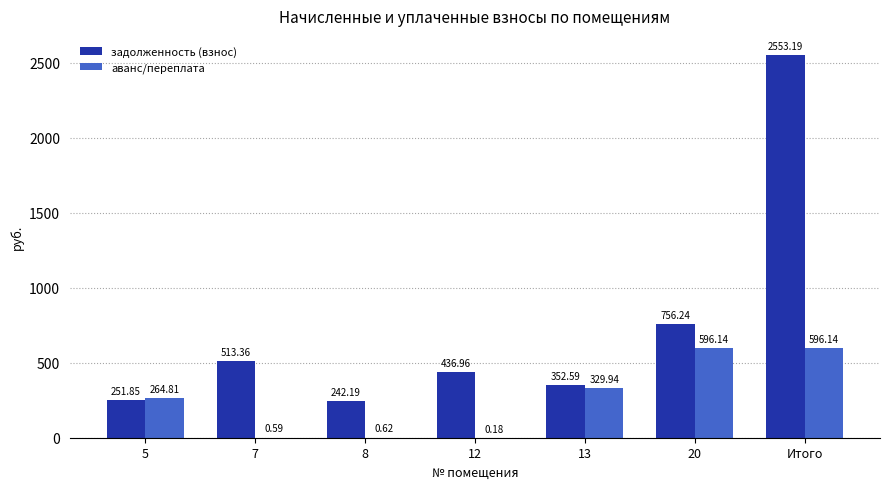

Which series changed the most between 7 and 13?

аванс/переплата